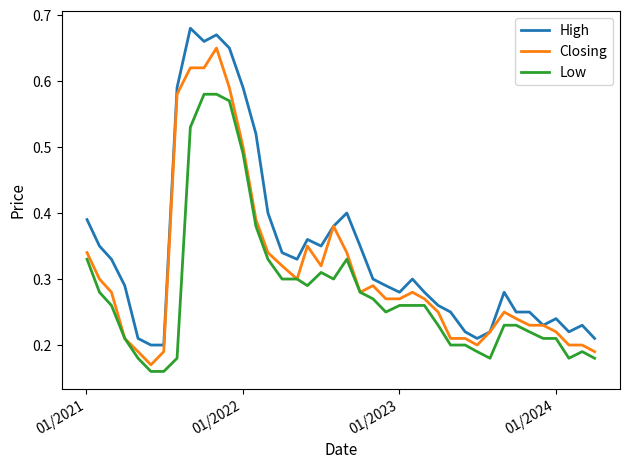

Which series has the largest total across all categories?

High